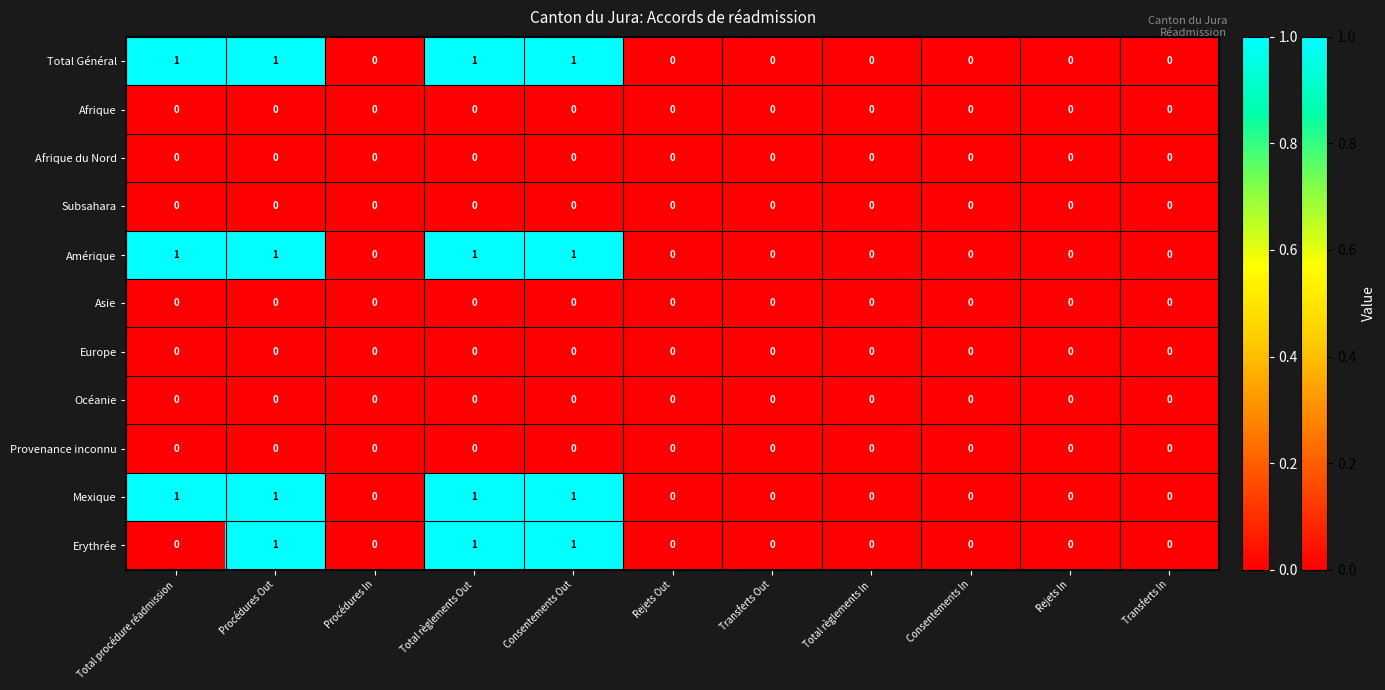

The Amérique series shows 0 at Procédures Out. True or false?

False